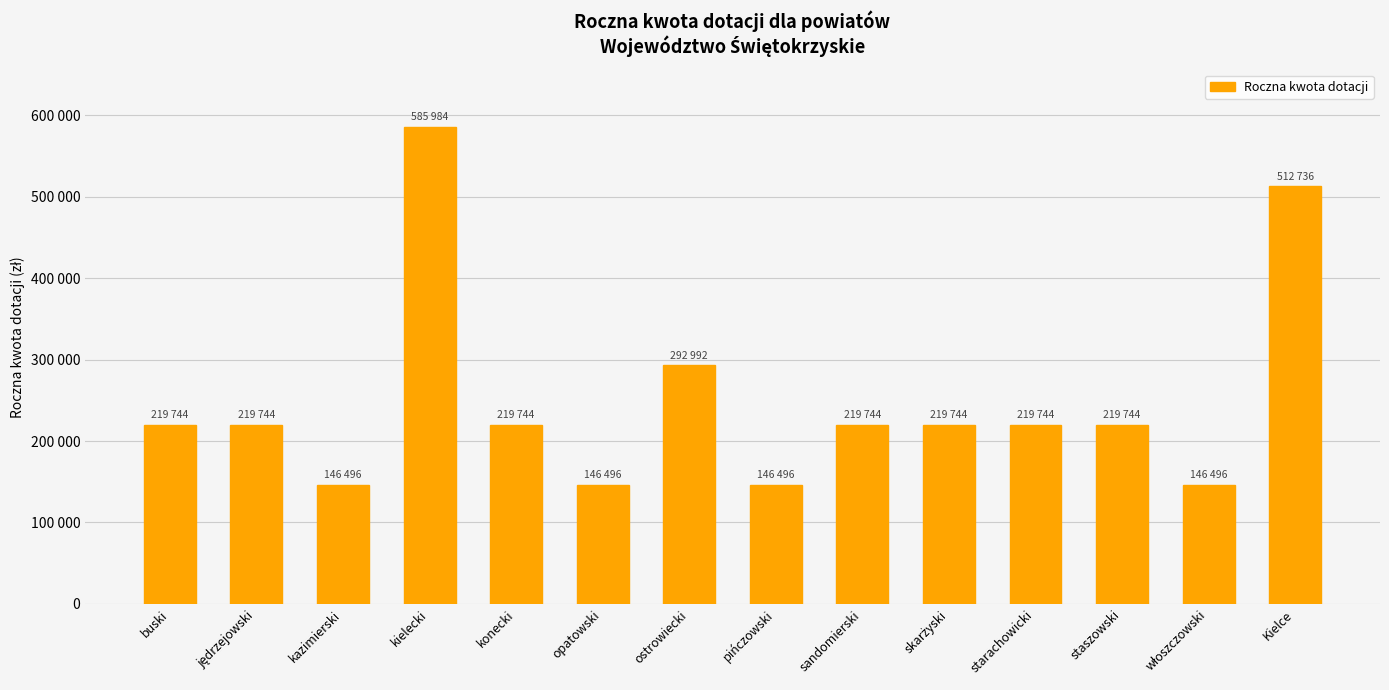

What is the minimum value shown in the chart?

146496